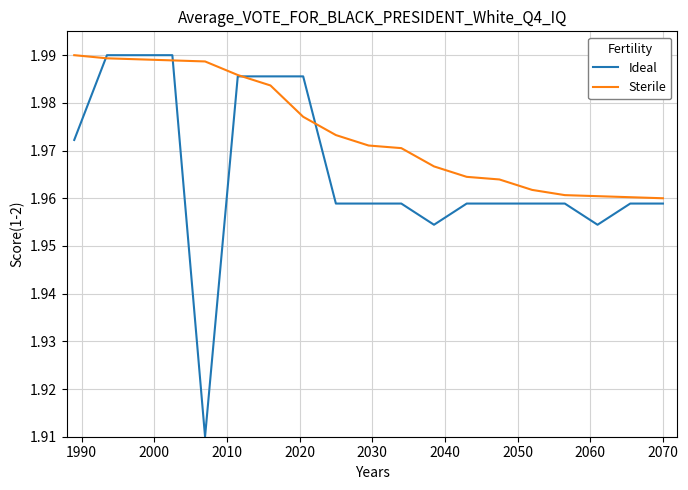

Which series has the largest range (max minus min)?

Ideal